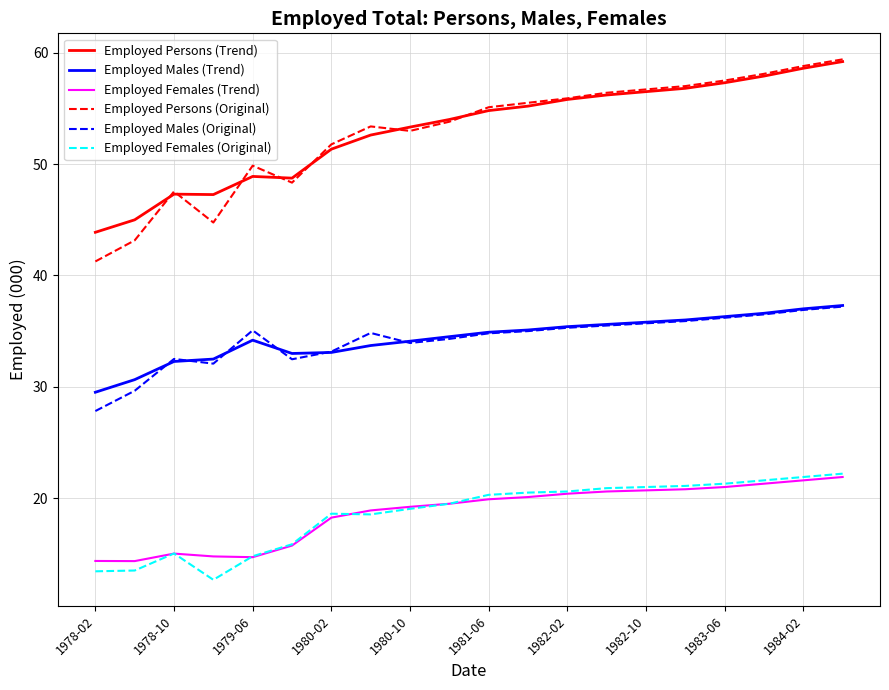

What is the sum of all Employed Females (Original) values?

372.4